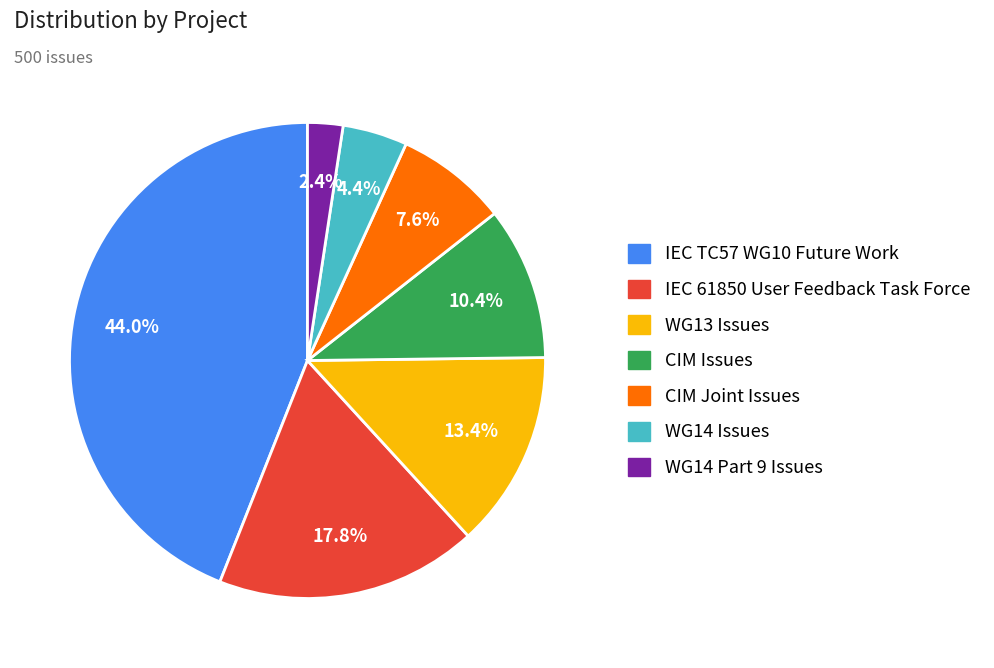

To the nearest percent, what is the combined percentage of WG14 Part 9 Issues and WG13 Issues?

16%